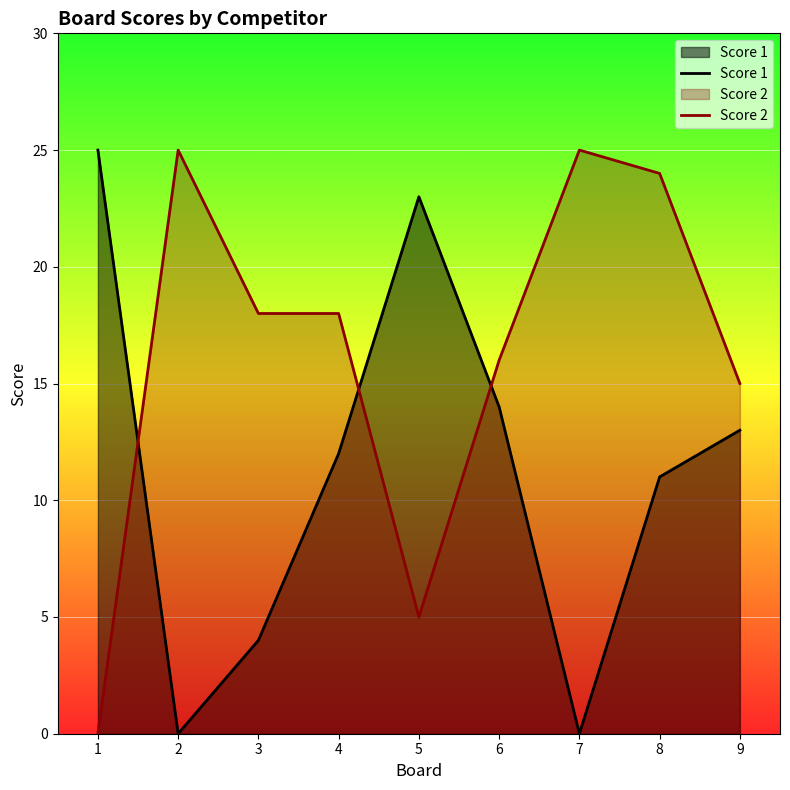

What is the value of the Score 2 point at the 9th from the left?

15